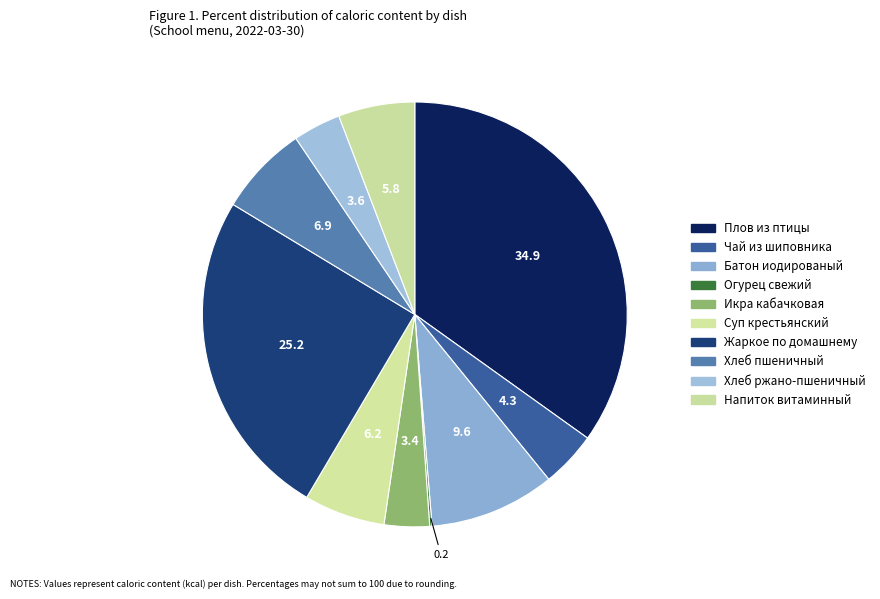

Is it true that Жаркое по домашнему is 18% of the pie?

False